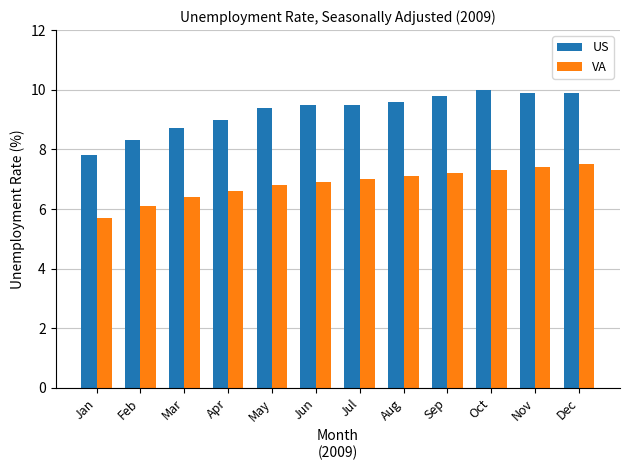

Is the value of US at Sep greater than the value of VA at Mar?

Yes